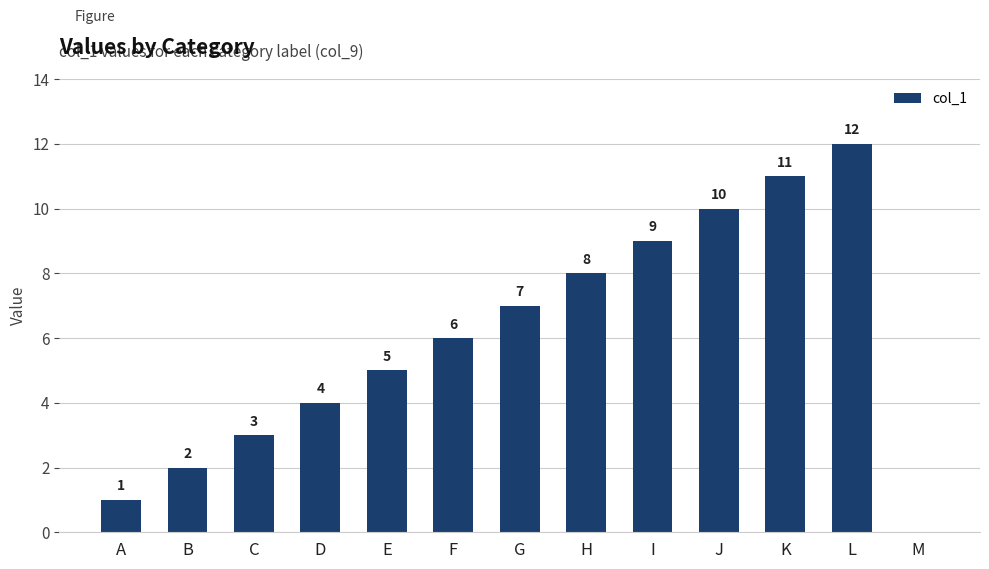

Which has a higher value, I or A?

I